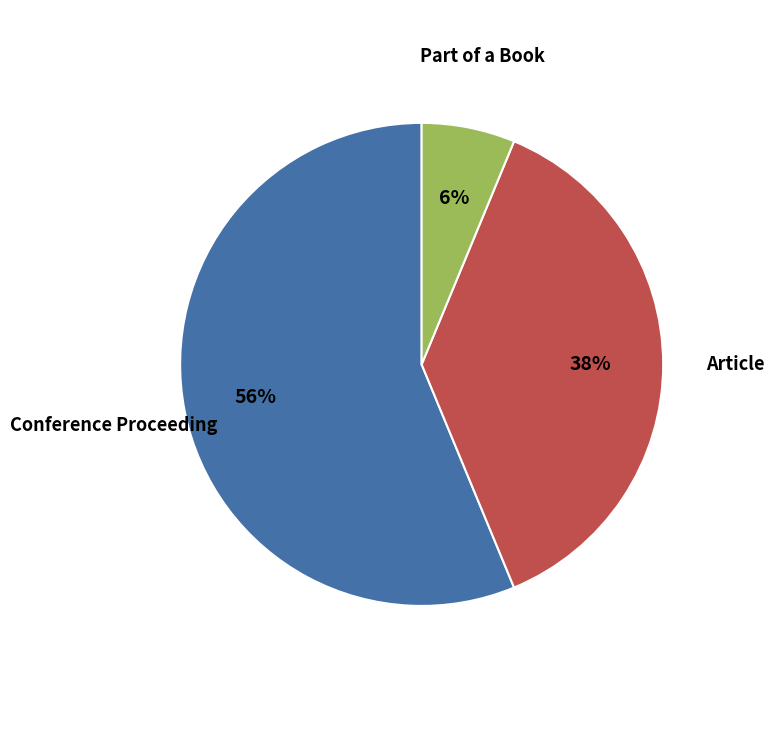

To the nearest percent, what is the average slice percentage?

33%